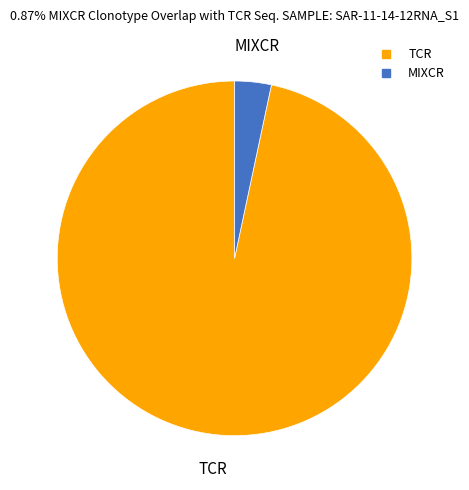

Is there a majority slice in this chart?

Yes